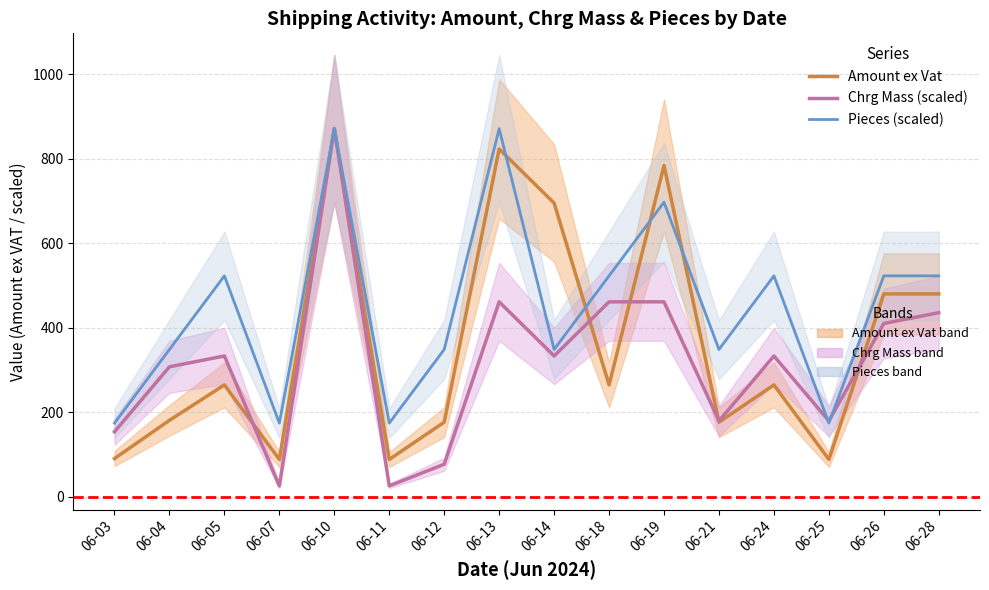

Is the value of Amount ex Vat at 06-21 greater than the value of Pieces (scaled) at 06-18?

No